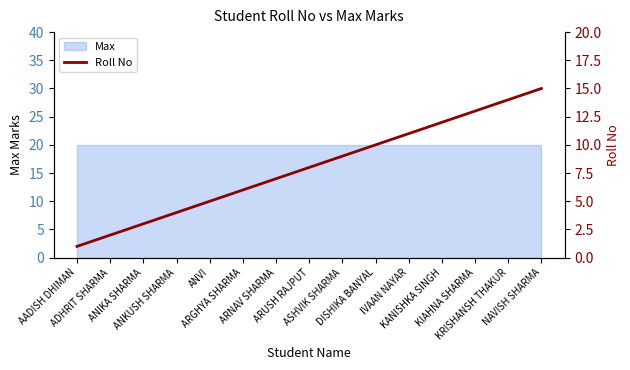

Is it true that the value at IVAAN NAYAR is 17?

False